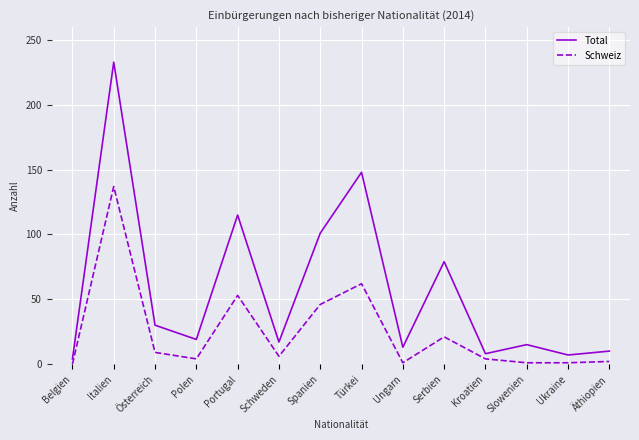

What is the greatest value displayed?

233